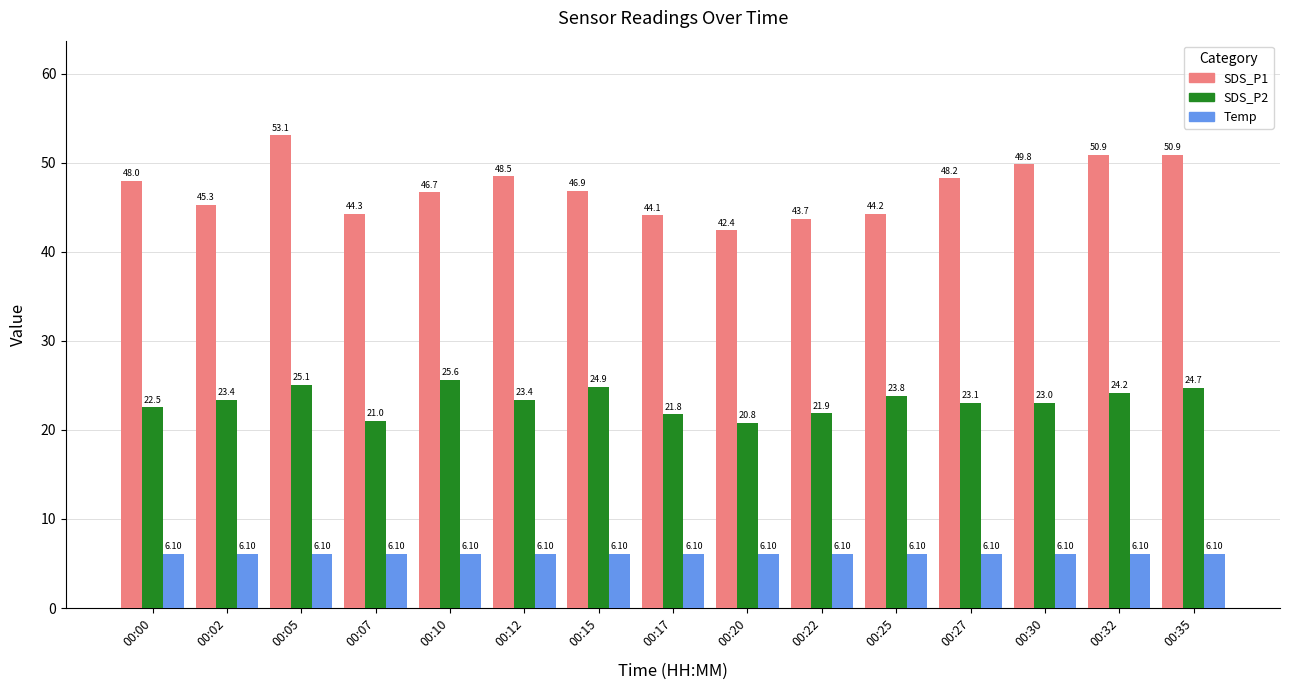

Rank the series at 00:30 from highest to lowest value.

SDS_P1, SDS_P2, Temp